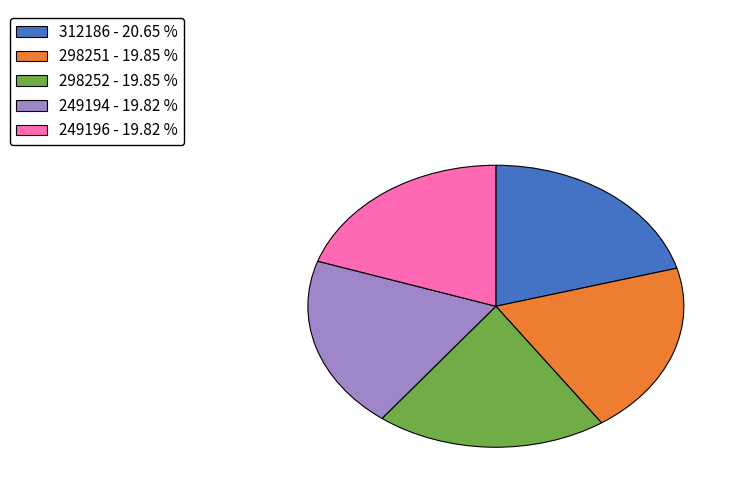

What is the ratio of the value at 298252 to the value at 249196?

1.0